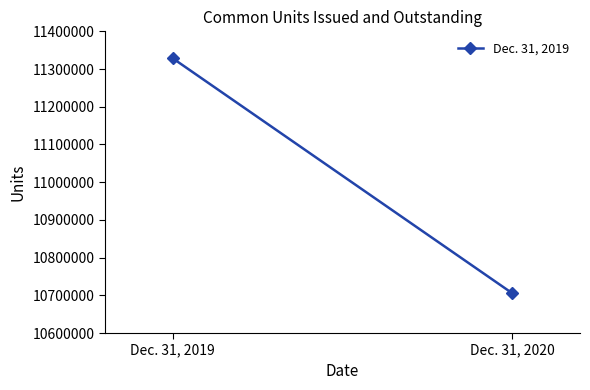

What is the sum of all values?

22034007